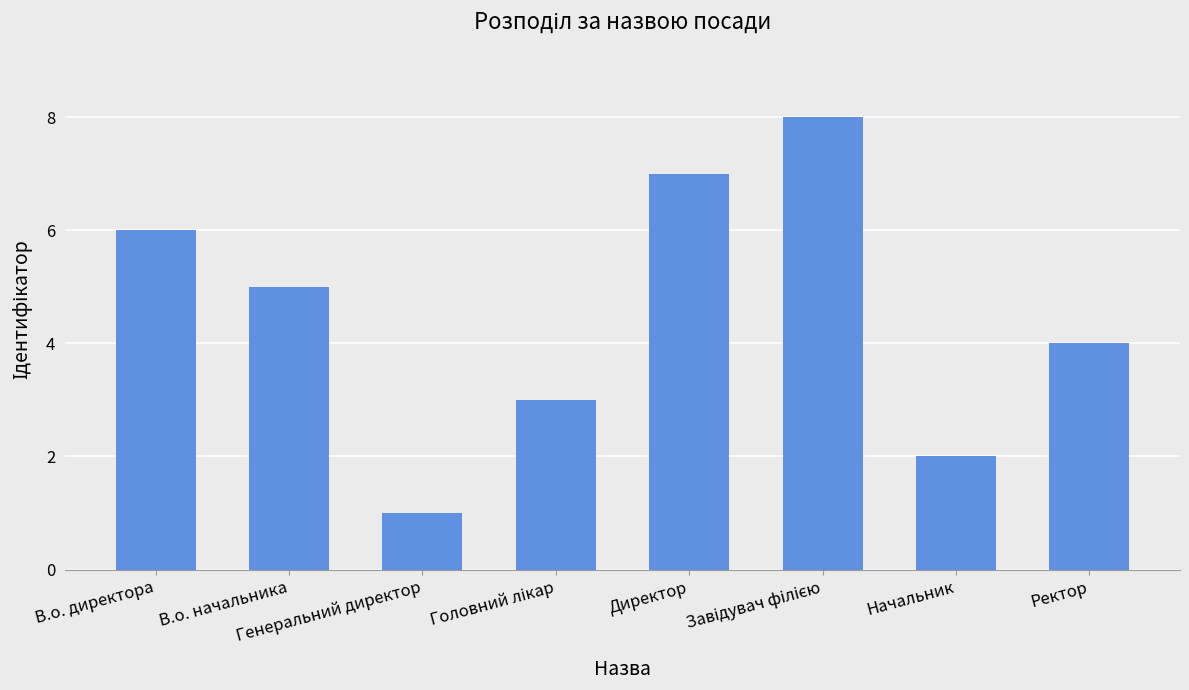

Which label corresponds to the smallest value in the chart?

Генеральний директор